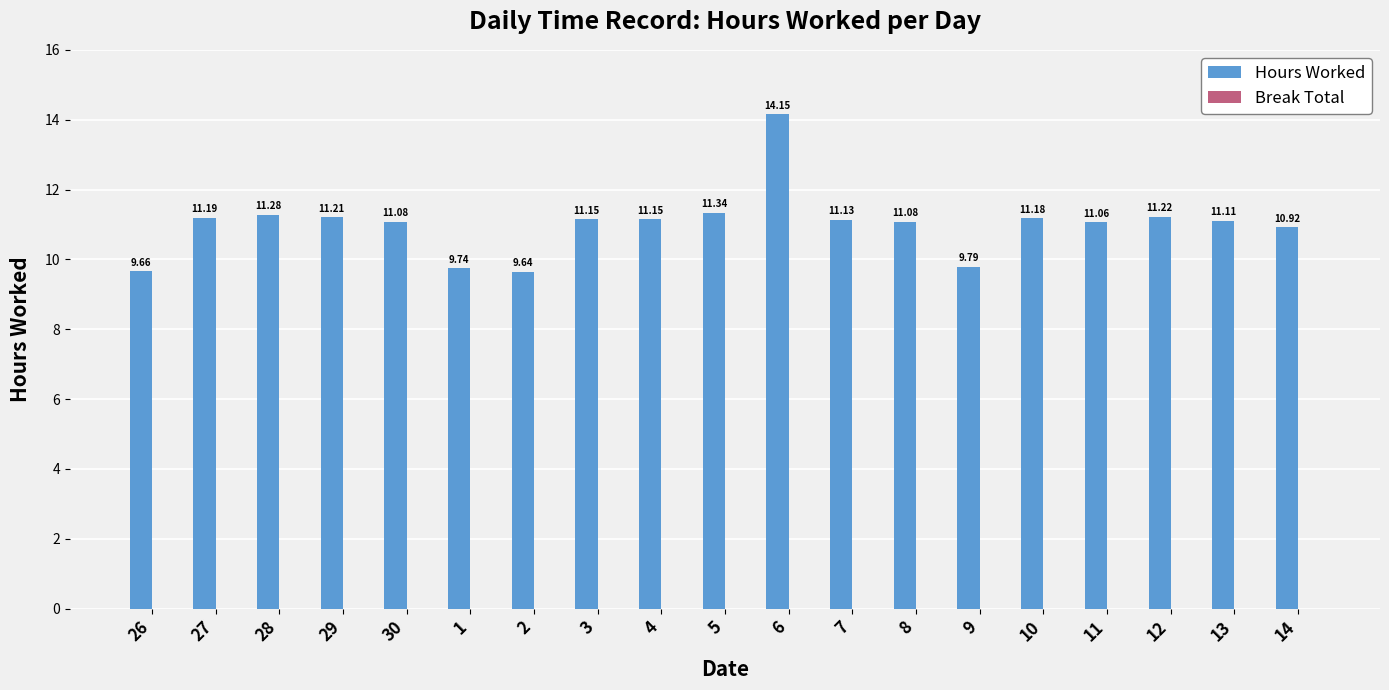

What is the average value?

11.0